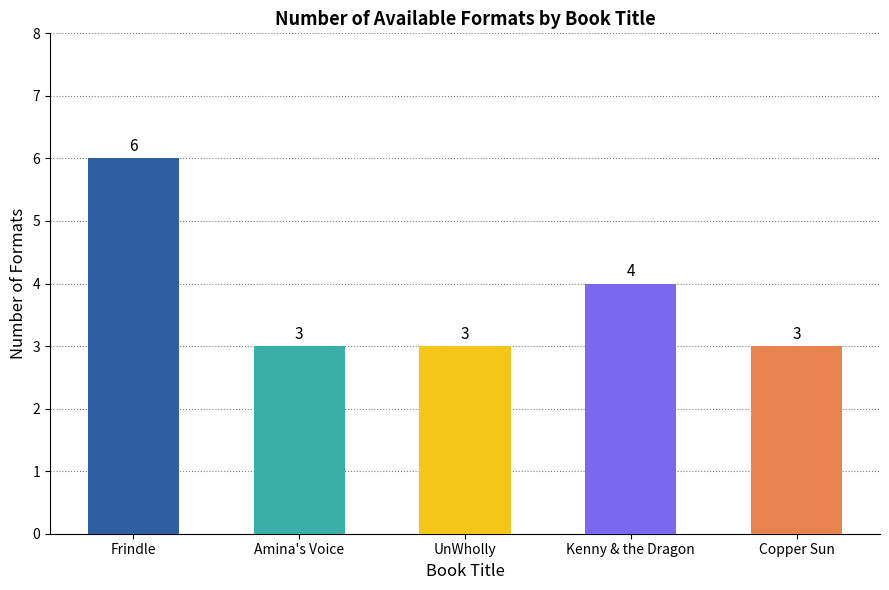

What is the sum of the values at Frindle and UnWholly?

9